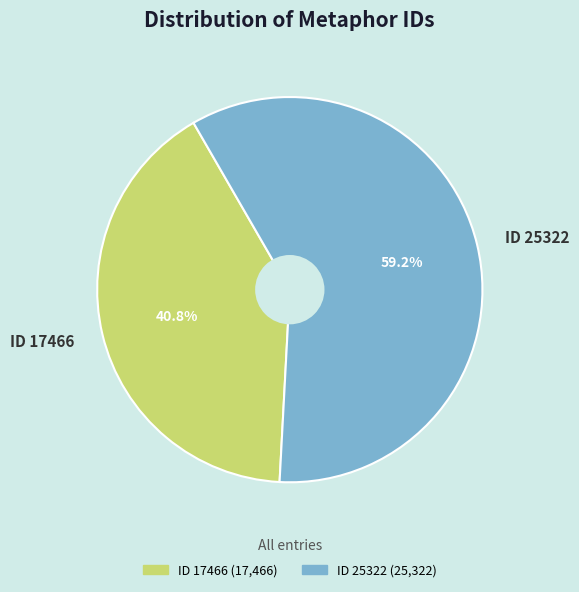

Is there any slice that represents more than half of the pie?

Yes